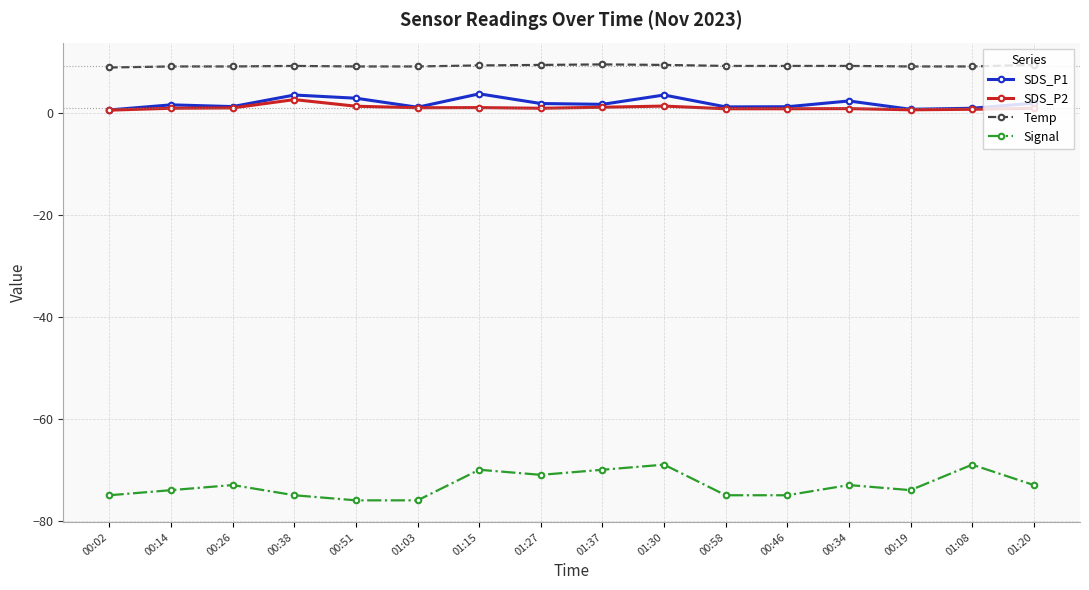

True or false: SDS_P2 has a value of 0.8 at 00:34.

True